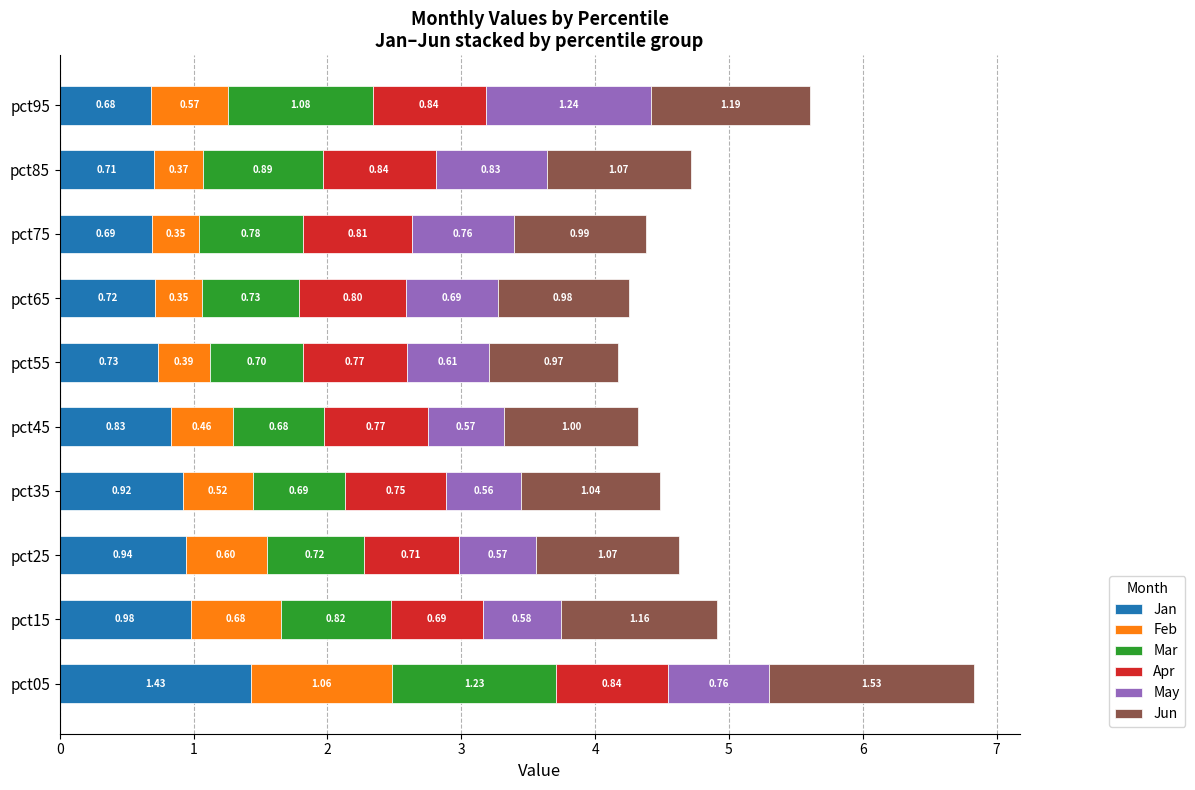

How many categories are shown in the chart?

10